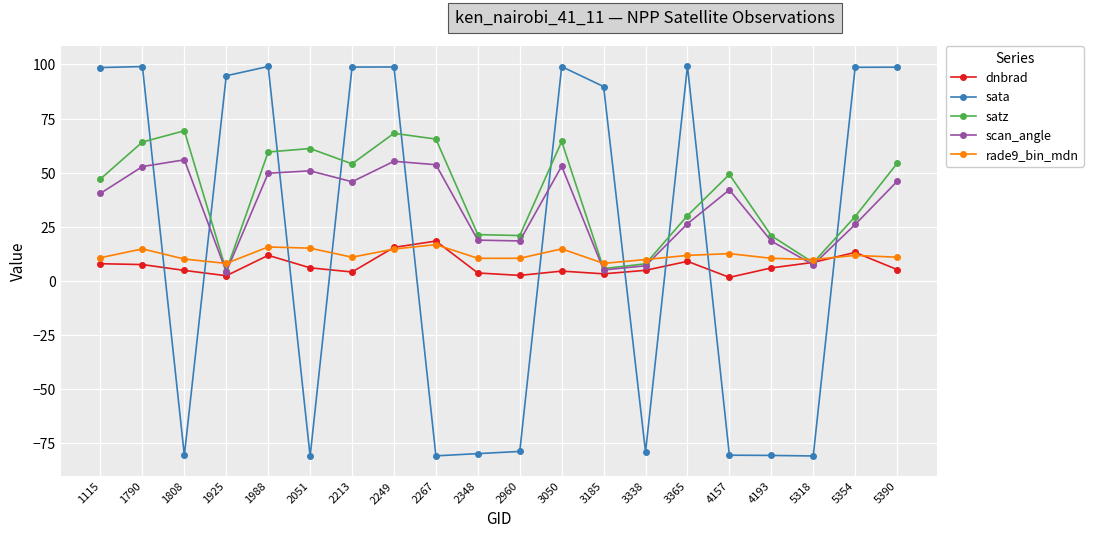

Does the chart display data point markers on the line(s)?

Yes